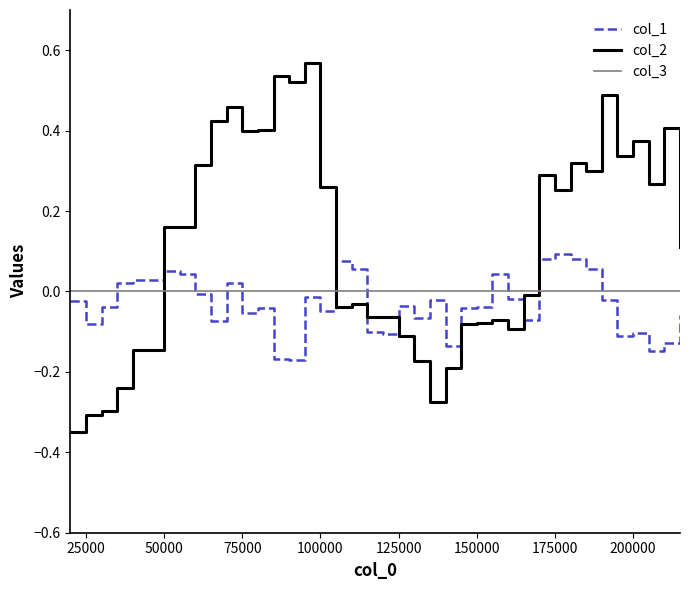

How many intersections are there between col_2 and col_1?

5